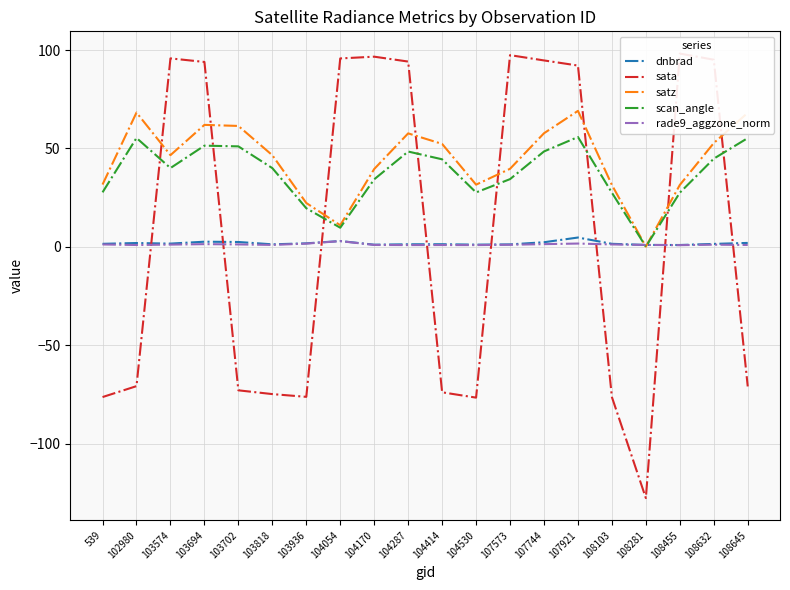

Reading left to right, transcribe all the data shown in this chart.

dnbrad: 539=1.6	102980=2.0	103574=1.7	103694=2.6	103702=2.5	103818=1.3	103936=1.8	104054=3.0	104170=1.1	104287=1.3	104414=1.4	104530=1.1	107573=1.3	107744=2.4	107921=4.8	108103=1.6	108281=1.0	108455=1.0	108632=1.5	108645=2.0
sata: 539=-76.3	102980=-70.7	103574=95.7	103694=93.9	103702=-72.8	103818=-74.8	103936=-76.2	104054=95.7	104170=96.6	104287=94.1	104414=-73.9	104530=-76.6	107573=97.4	107744=94.7	107921=92.1	108103=-76.3	108281=-127.6	108455=98.2	108632=95.1	108645=-70.9
satz: 539=31.7	102980=68.2	103574=46.6	103694=62.0	103702=61.4	103818=46.6	103936=22.3	104054=11.0	104170=39.6	104287=57.7	104414=52.3	104530=31.6	107573=39.7	107744=57.7	107921=69.1	108103=31.4	108281=0.2	108455=31.5	108632=52.7	108645=68.1
scan_angle: 539=27.7	102980=55.3	103574=40.0	103694=51.4	103702=51.1	103818=40.0	103936=19.6	104054=9.7	104170=34.3	104287=48.4	104414=44.5	104530=27.7	107573=34.4	107744=48.5	107921=55.8	108103=27.5	108281=0.1	108455=27.5	108632=44.8	108645=55.3
rade9_aggzone_norm: 539=1.2	102980=1.0	103574=1.2	103694=1.4	103702=1.3	103818=1.0	103936=1.7	104054=2.9	104170=1.0	104287=0.9	104414=0.9	104530=0.9	107573=1.1	107744=1.4	107921=1.7	108103=1.2	108281=1.0	108455=0.9	108632=1.1	108645=1.0